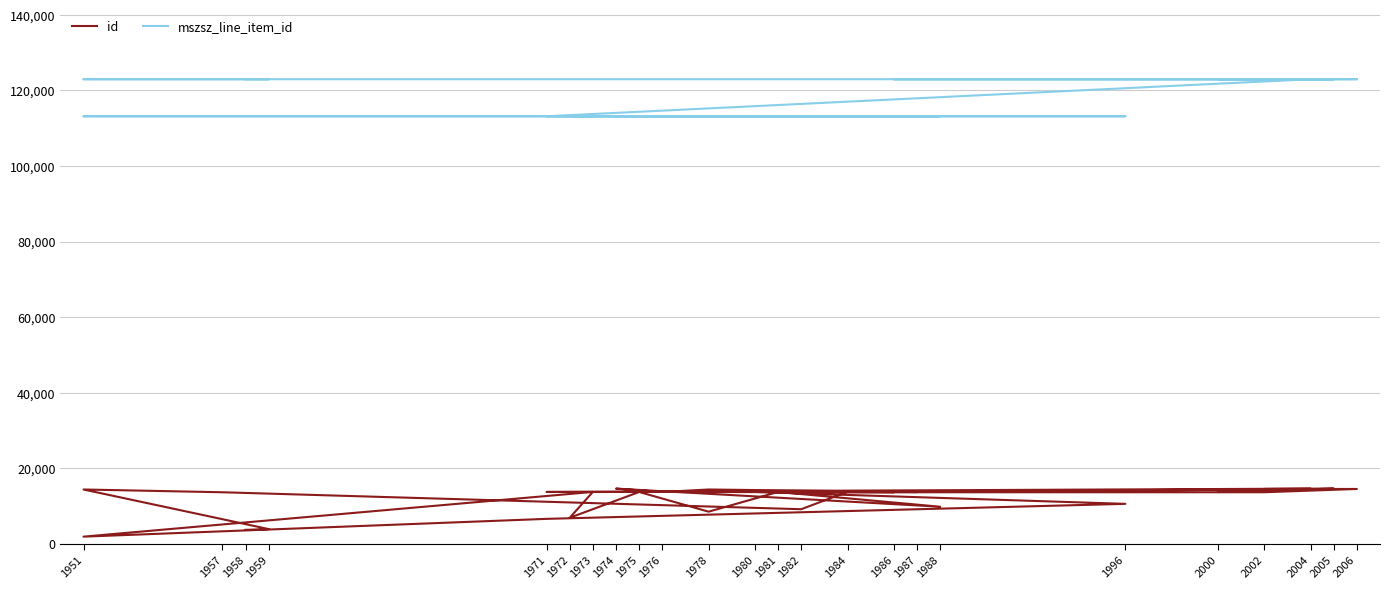

How many values in the id series exceed 13743?

15